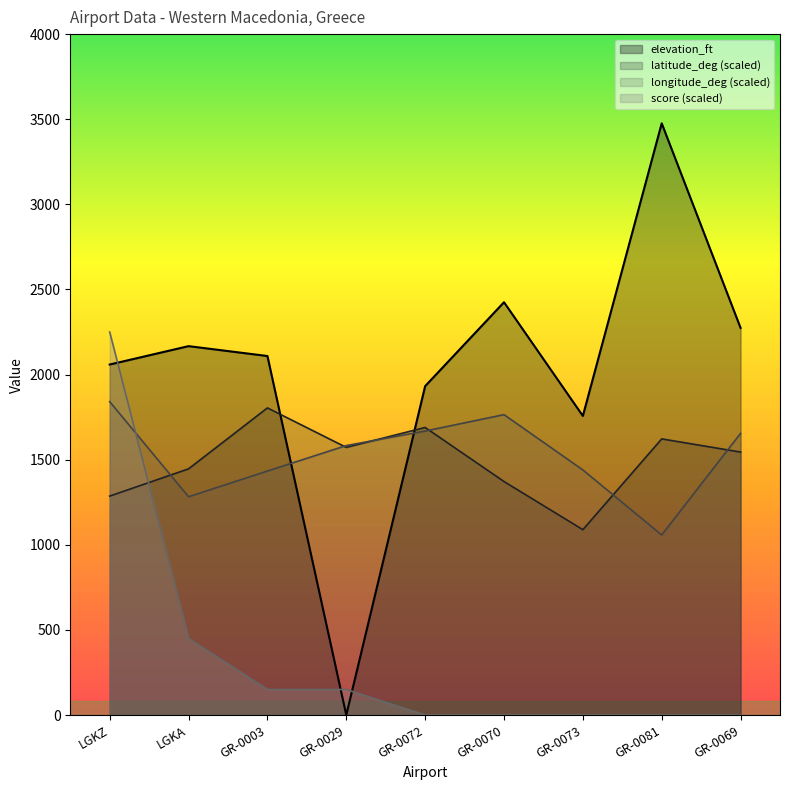

What is the difference between the latitude_deg values at GR-0069 and GR-0073?

455.9